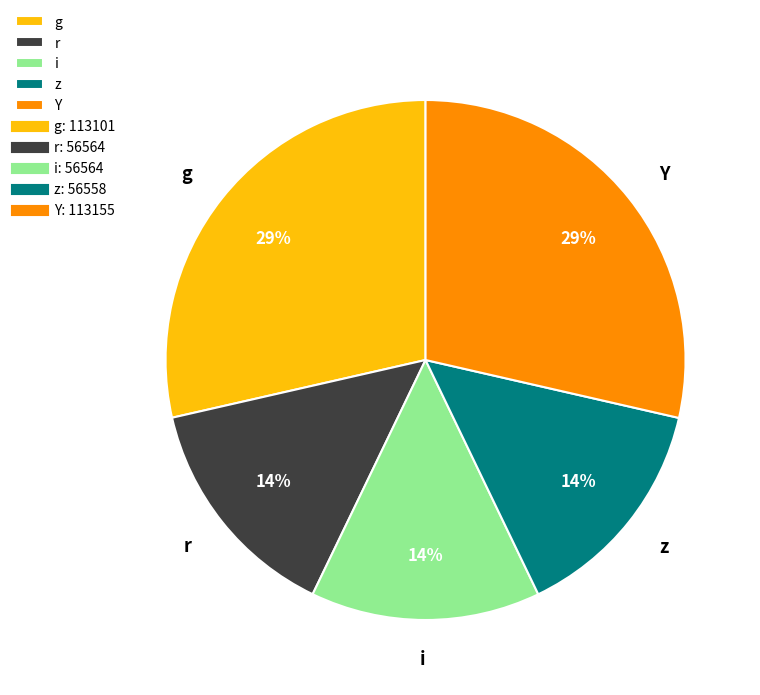

To the nearest percent, what is the average slice percentage?

20%